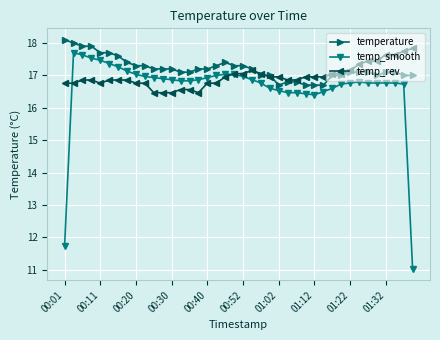

True or false: temperature has more than 0 interior local peaks.

True